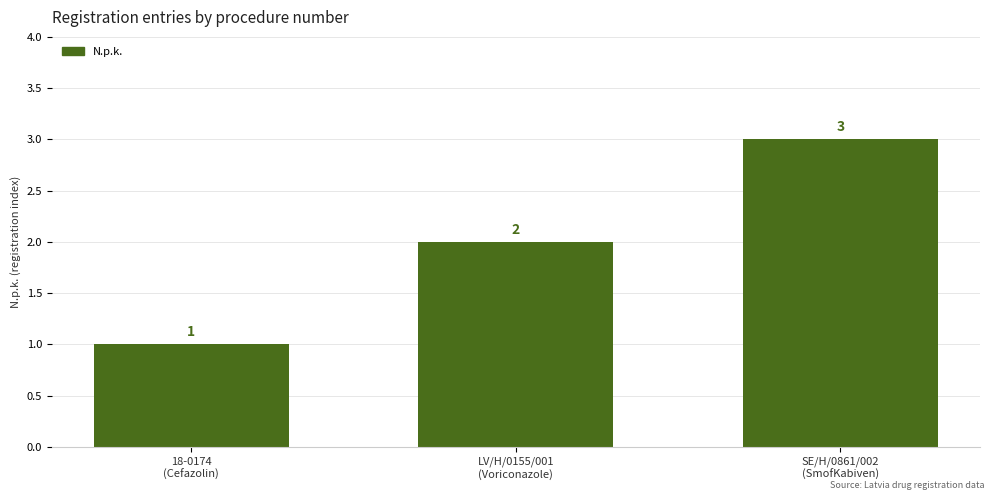

What is the ratio of the value at 18-0174
(Cefazolin) to the value at LV/H/0155/001
(Voriconazole)?

0.5